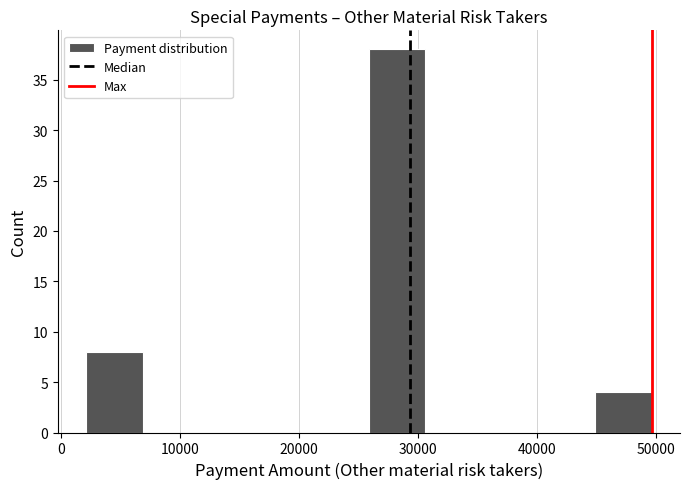

What is the height of the bar covering 26000 to 31000 on the x-axis? Neither the bar edges nor the heights are printed on the chart, so give them approximately, as read against the axes.

38